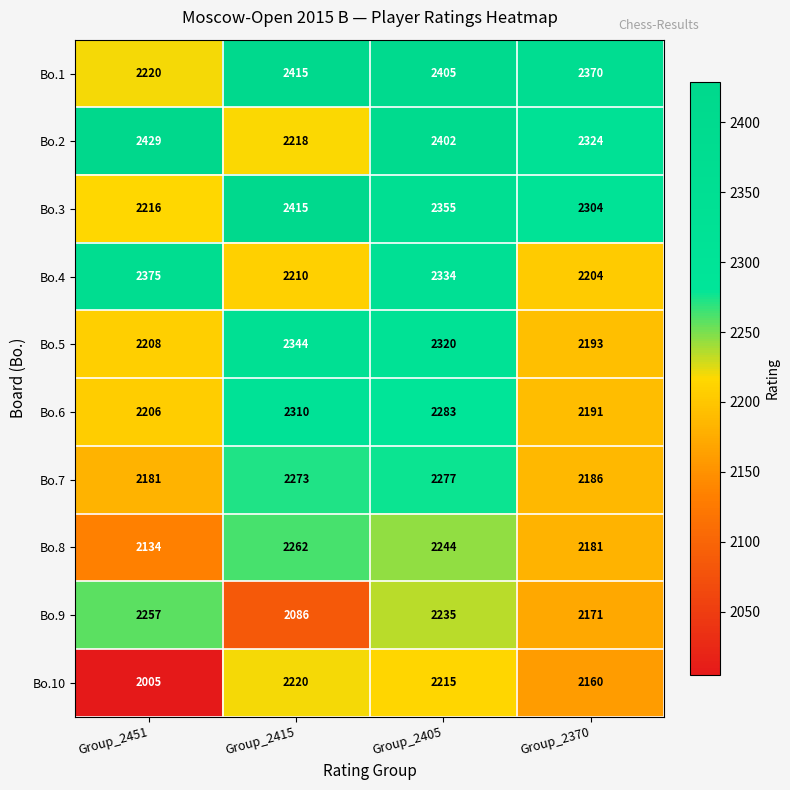

What is the spread (max minus min) of values at Group_2415?

329